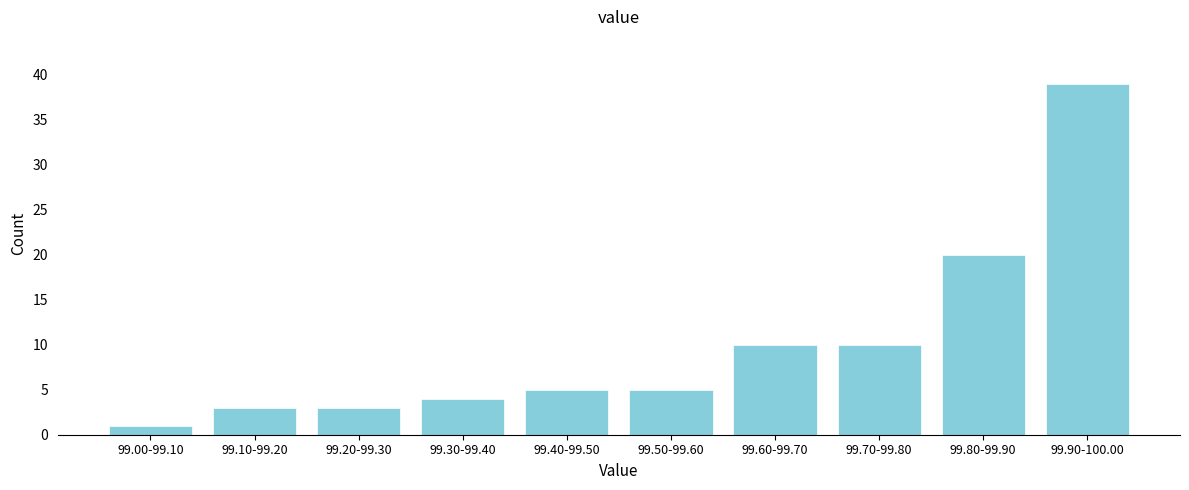

Reading left to right, transcribe all the data shown in this chart.

99.00-99.10=1	99.10-99.20=3	99.20-99.30=3	99.30-99.40=4	99.40-99.50=5	99.50-99.60=5	99.60-99.70=10	99.70-99.80=10	99.80-99.90=20	99.90-100.00=39